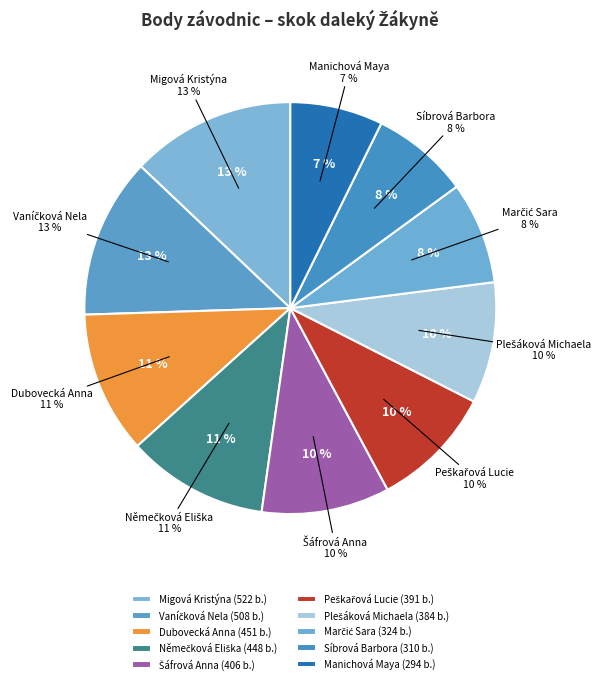

Which category has the biggest portion of the pie?

Migová Kristýna